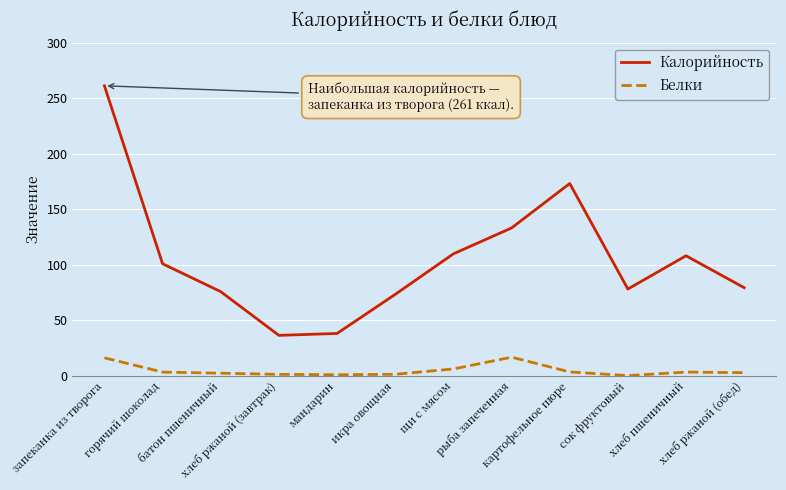

What is the highest value of the Калорийность series?

261.2